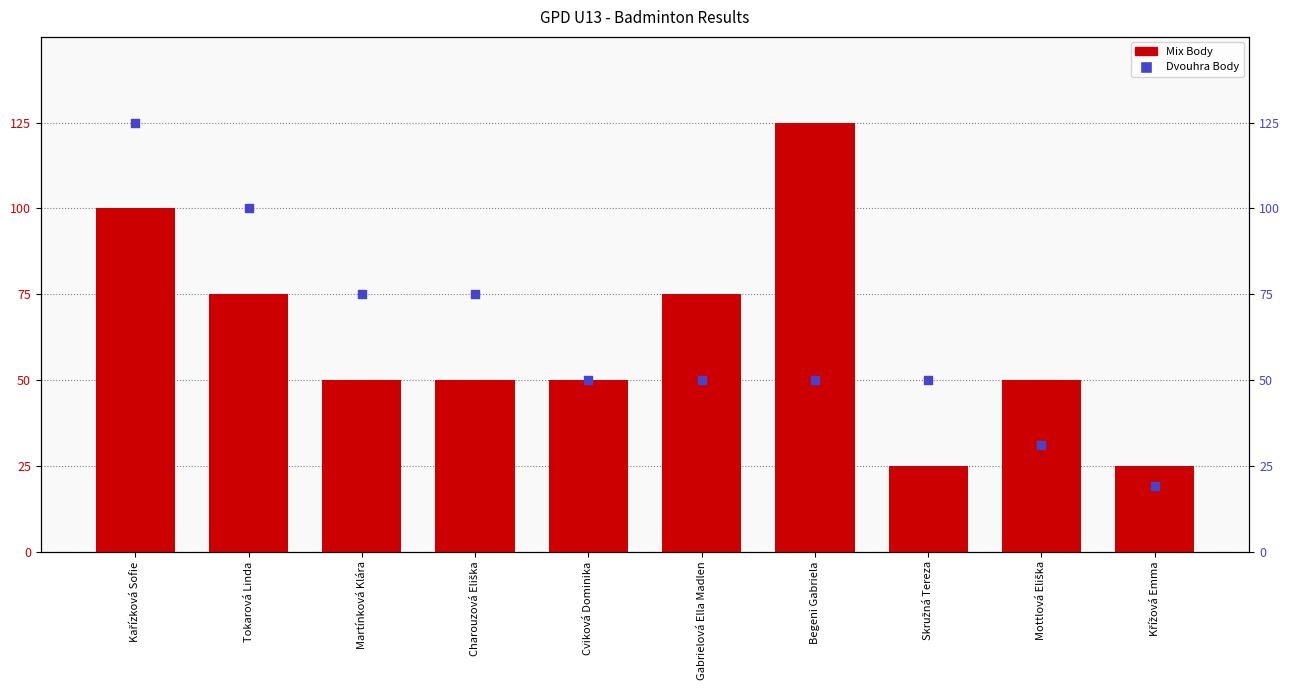

Is the value of Dvouhra Body at Křížová Emma greater than the value of Mix Body at Skružná Tereza?

No